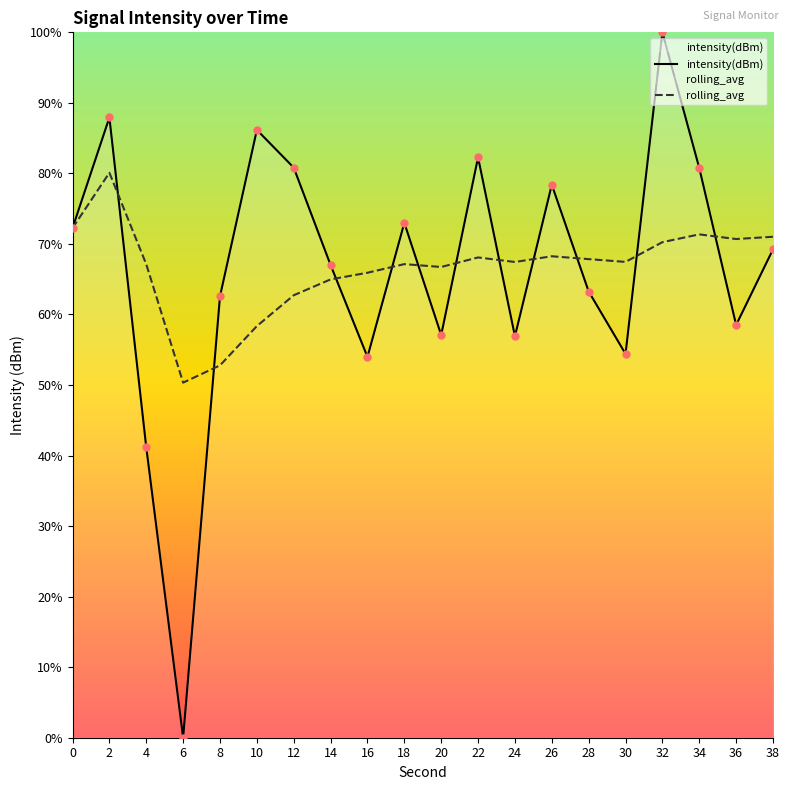

Which series has the largest Y range (max minus min)?

intensity(dBm)